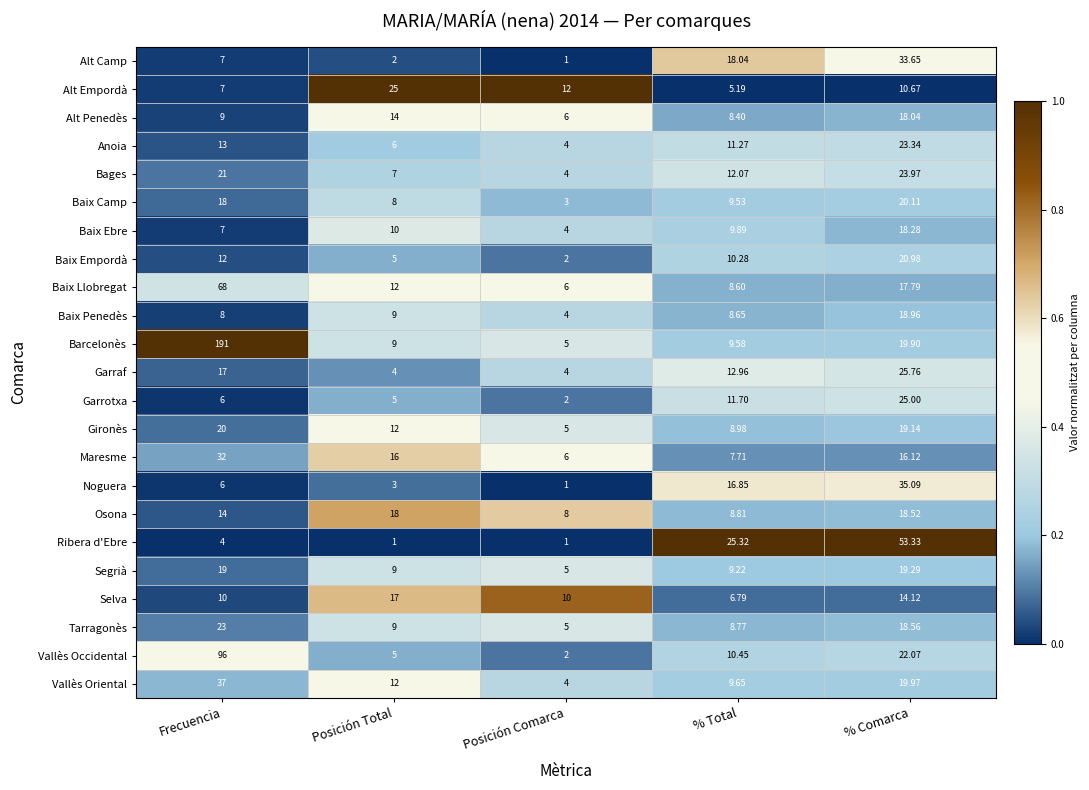

Where does the Garraf series first go above 12?

Frecuencia